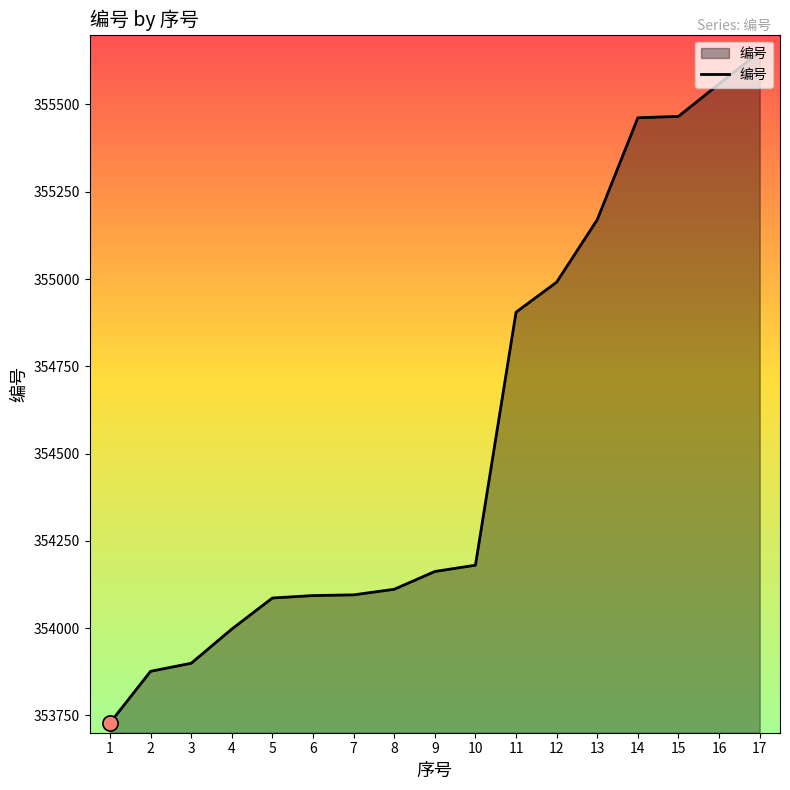

What is the ratio of the value at 12 to the value at 15?

1.0